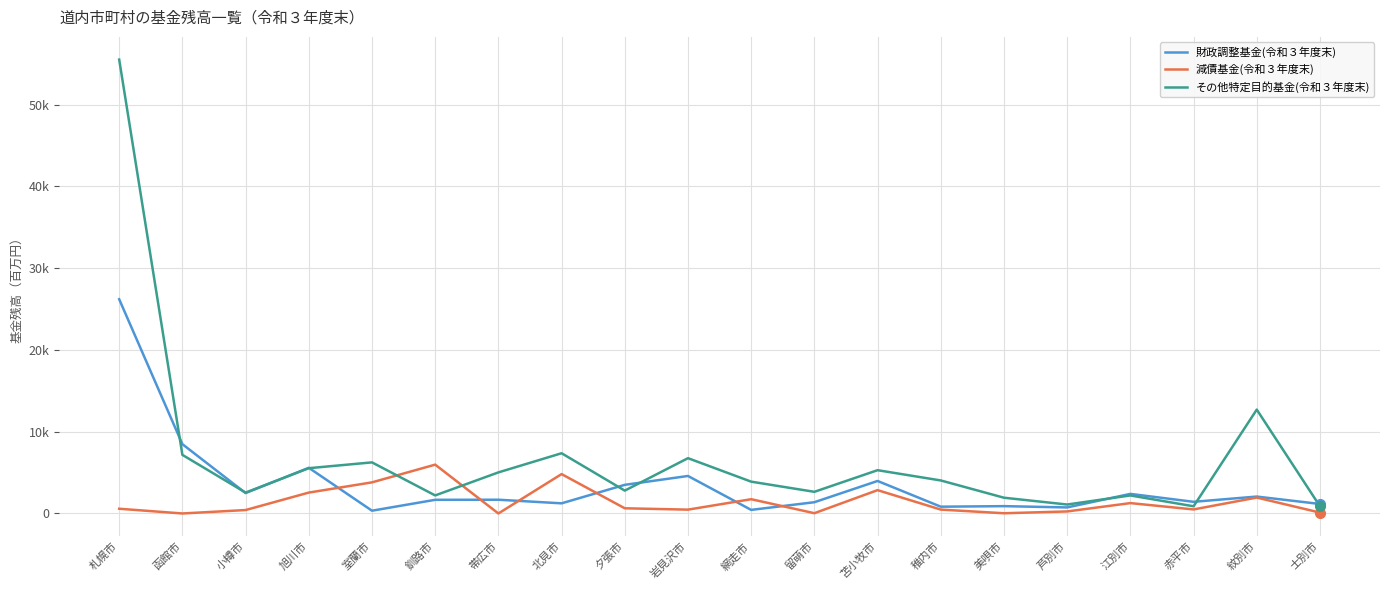

Where is その他特定目的基金(令和３年度末) nearest to the value 28186?

紋別市